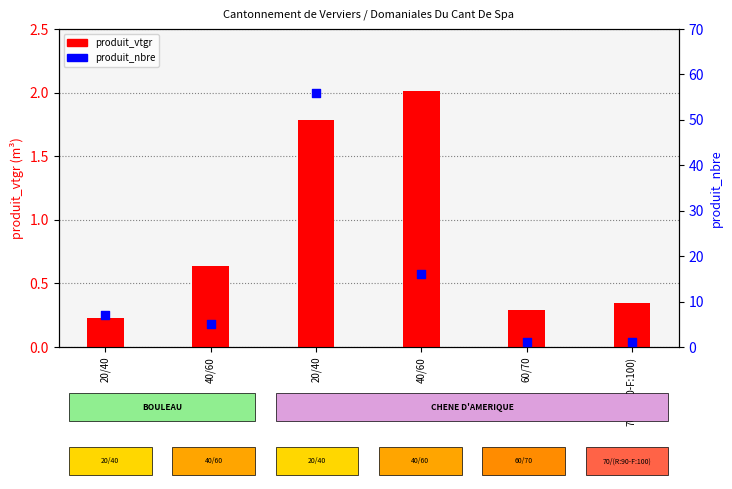

What is the total value across all series at 40/60?

5.6